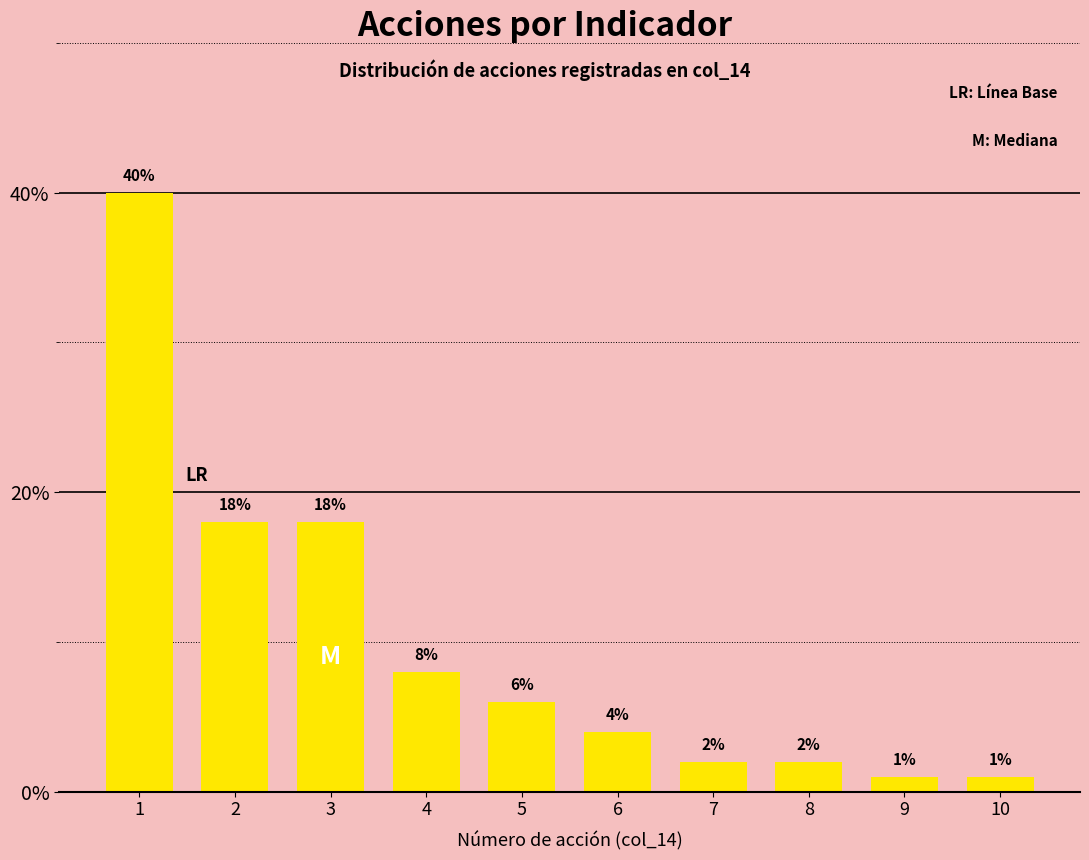

Reading right to left, transcribe all the data shown in this chart.

1	1	2	2	4	6	8	18	18	40